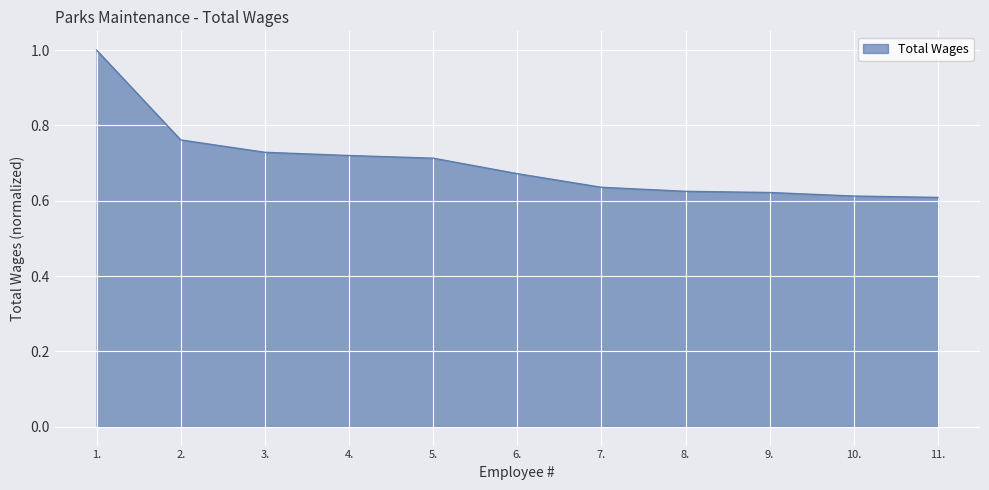

What is the sum of all values?

7.7